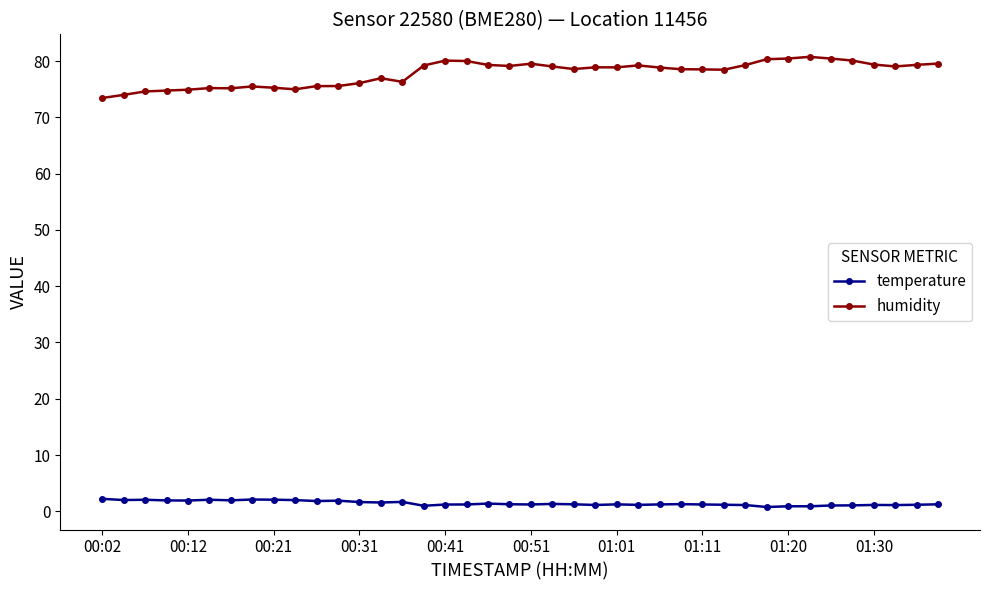

What is the value of the temperature point at the 5th from the left?

1.9